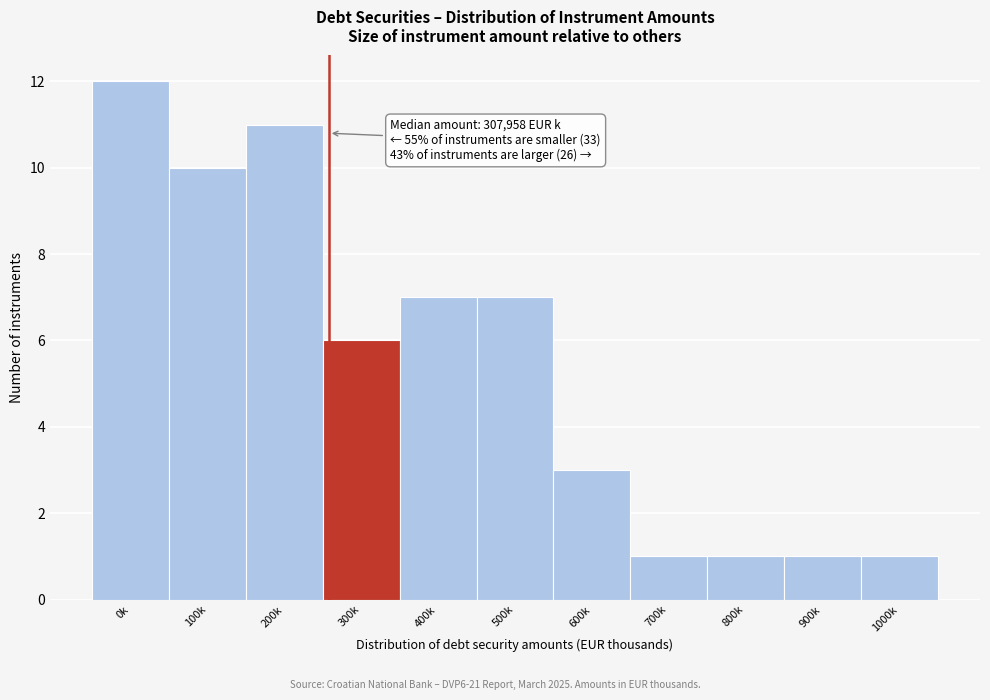

Reading right to left, what are all the values shown in this chart?

1	1	1	1	3	7	7	6	11	10	12